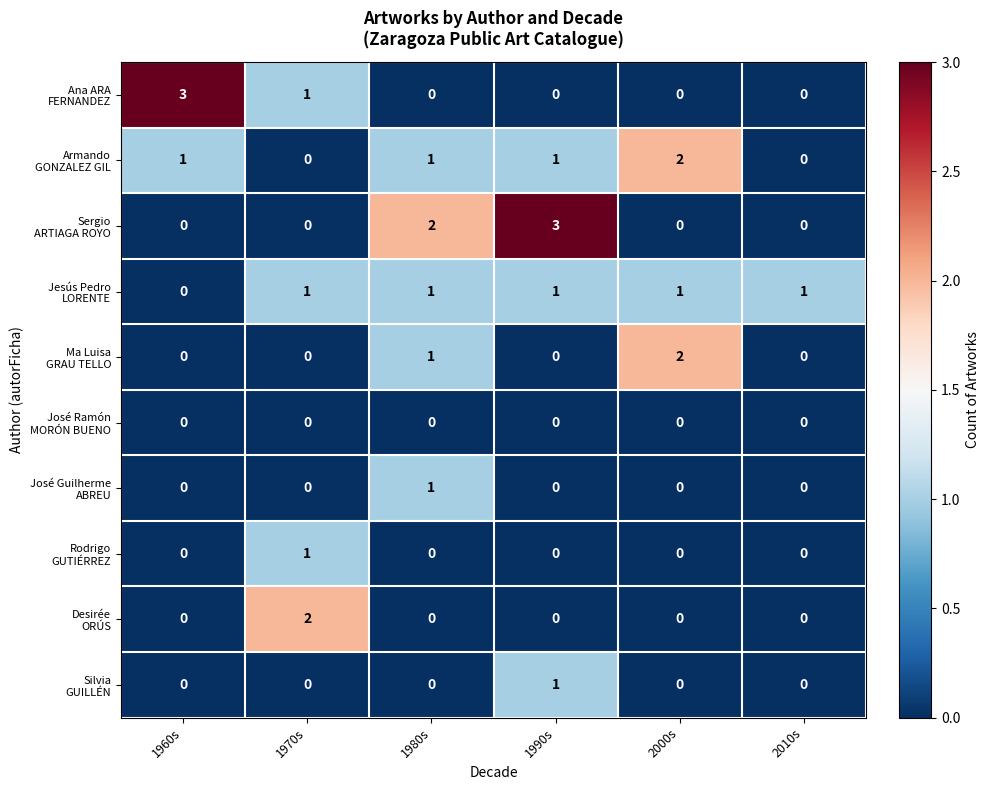

At how many categories does at least one series exceed 0?

6